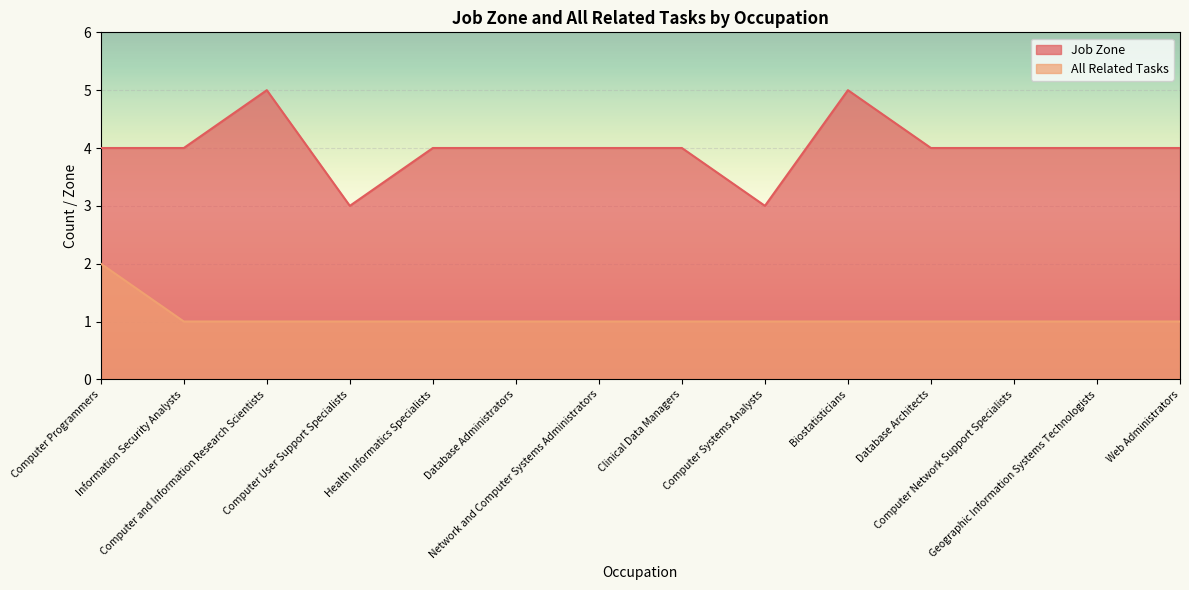

What are all the series names shown in the legend?

Job Zone, All Related Tasks